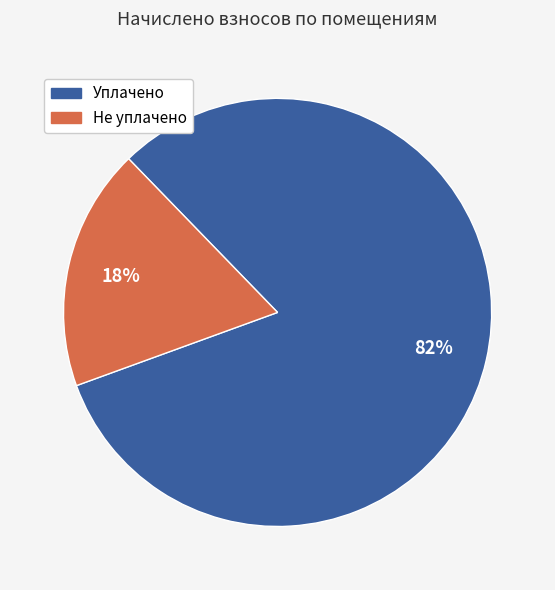

To the nearest percent, what is the average slice percentage?

50%